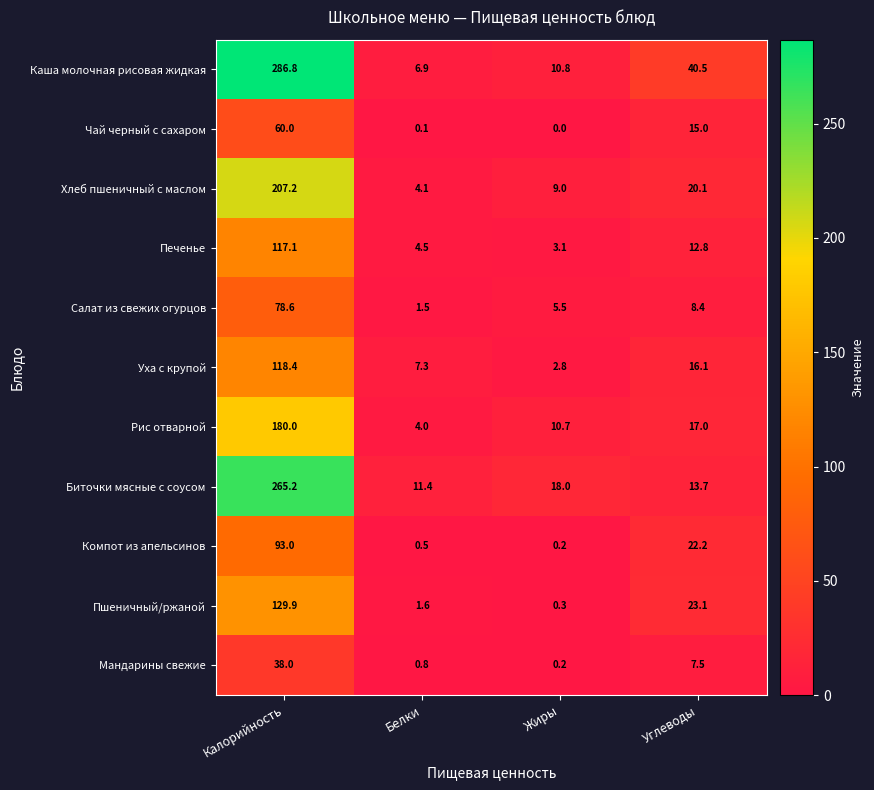

What is the difference between the maximum and second lowest values in the Биточки мясные с соусом series?

251.5